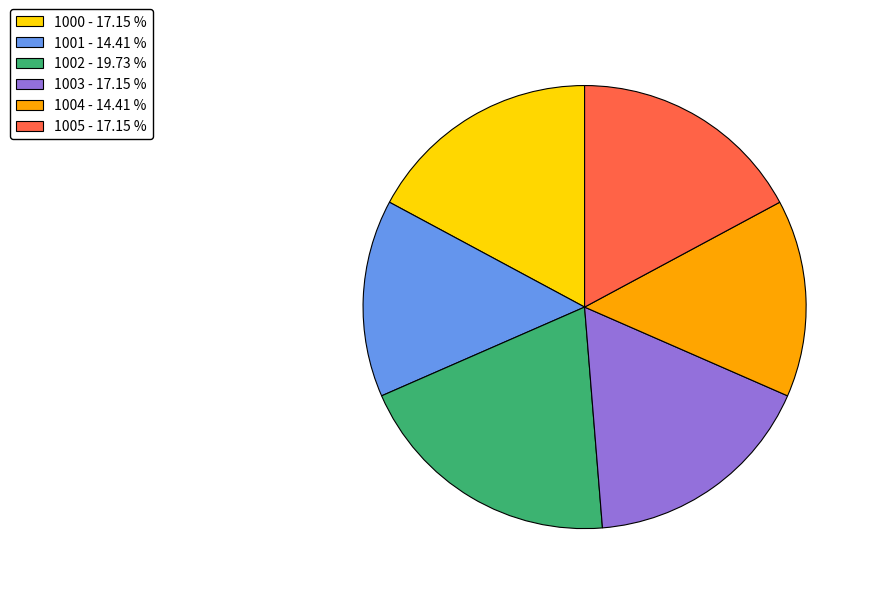

Does any single category account for the majority?

No